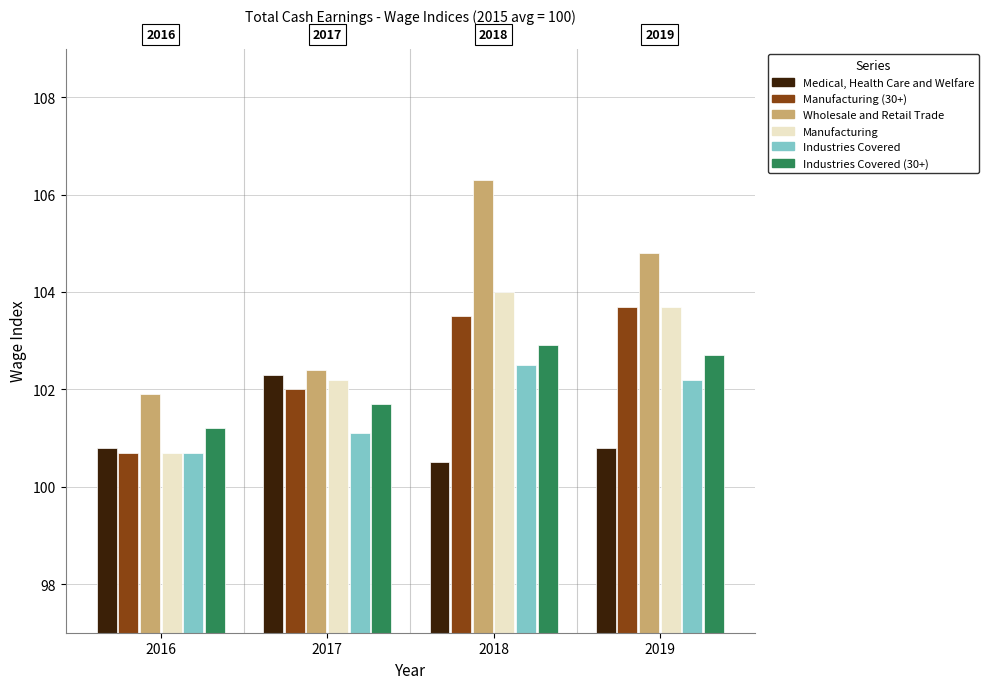

What is the value of the Manufacturing (30+) bar at the 3rd from the left?

103.5